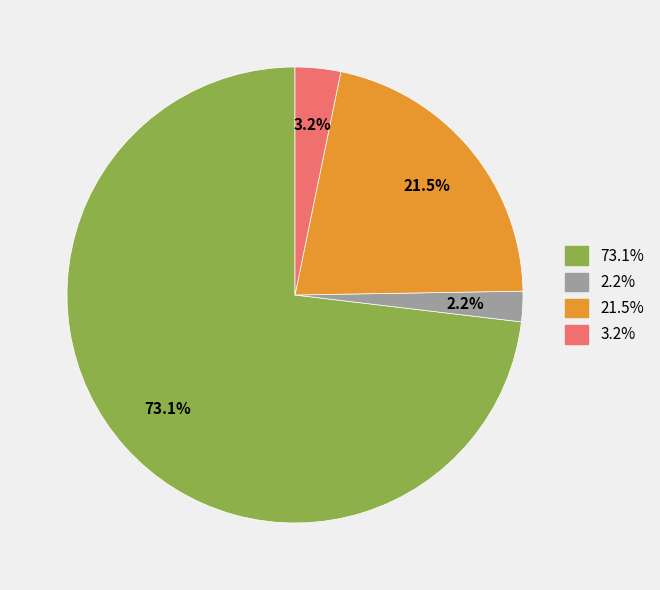

Is there any slice that represents more than half of the pie?

Yes